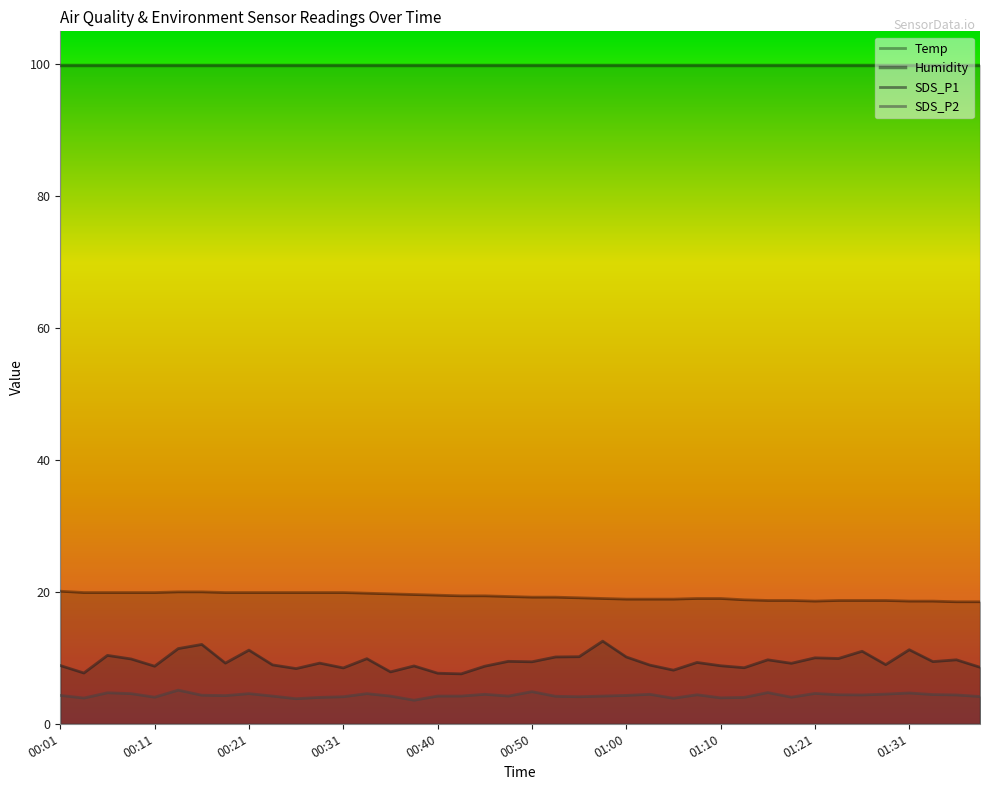

Is it true that SDS_P2 equals 4.6 at 01:21?

True